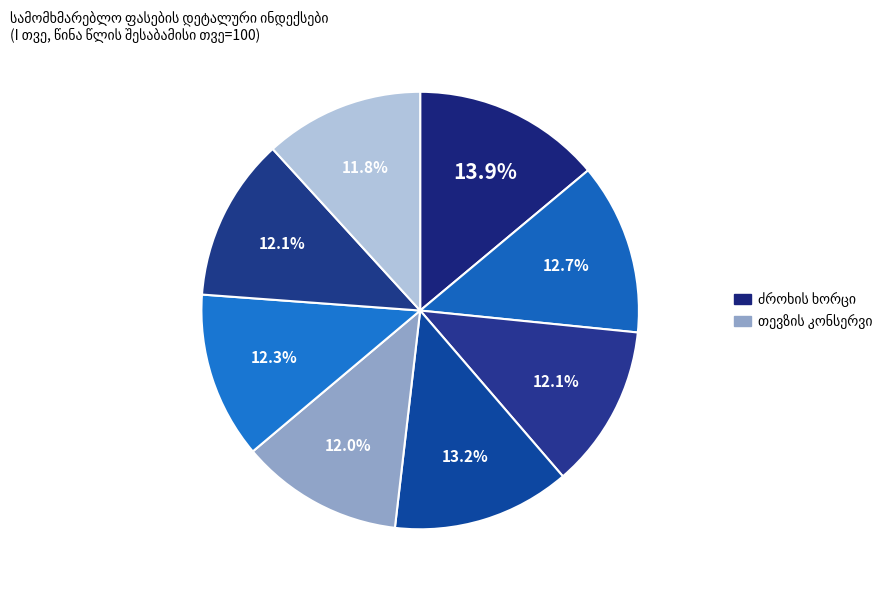

What portion of the pie excludes ქარხნული რძე?

87.3%